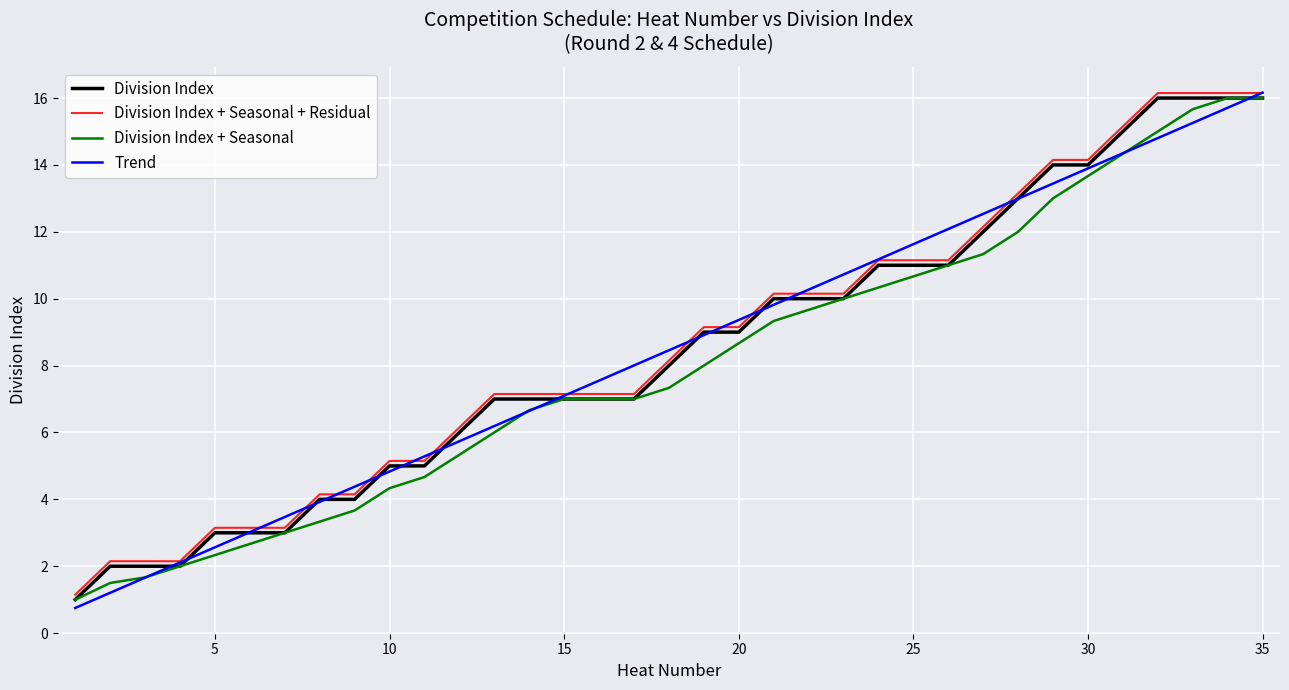

What is the minimum value for Trend?

0.8